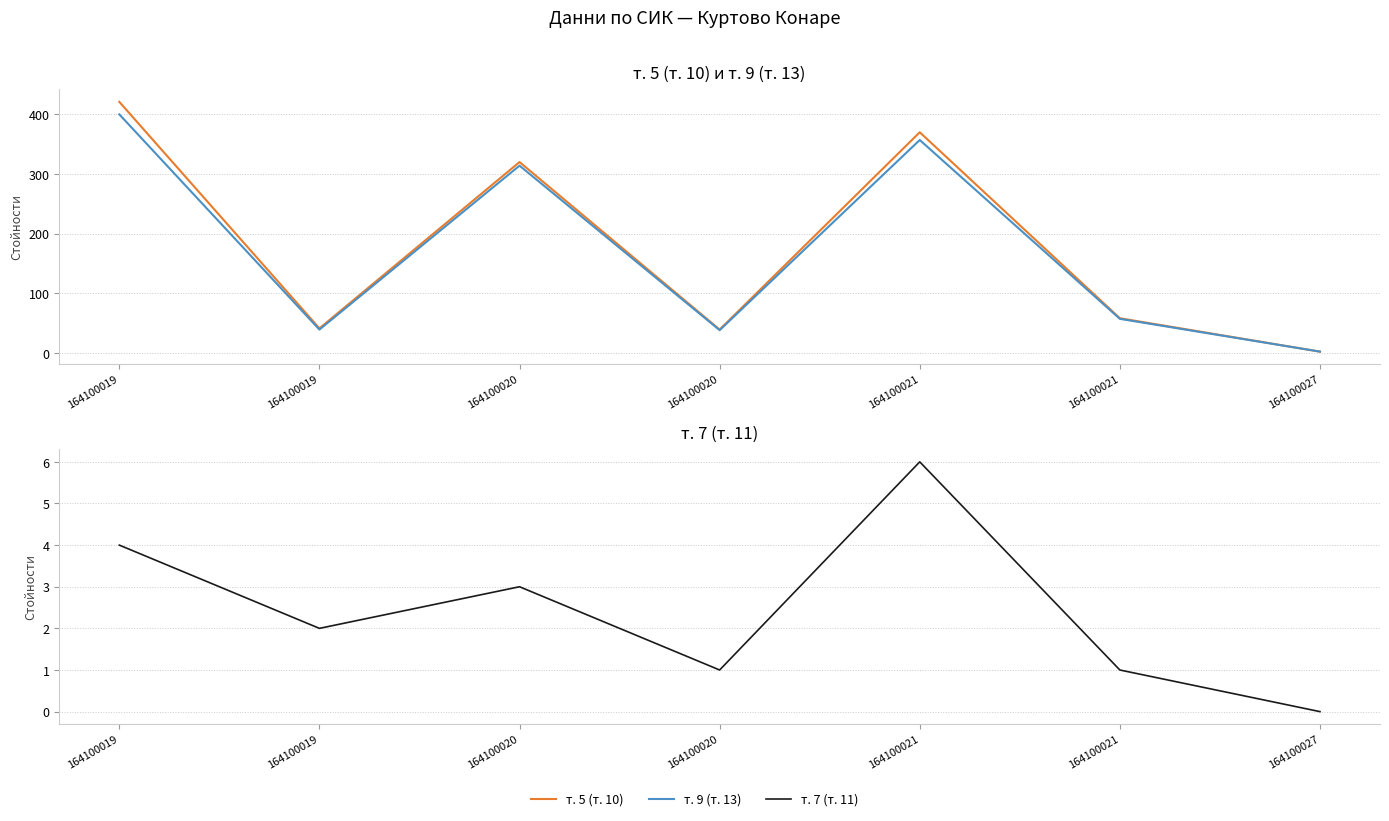

How many data points in т. 5 (т. 10) are above 58?

3